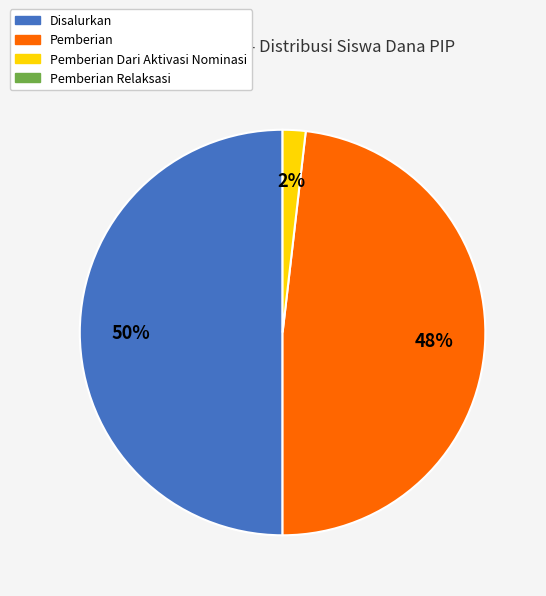

How many slices are in this pie chart?

3